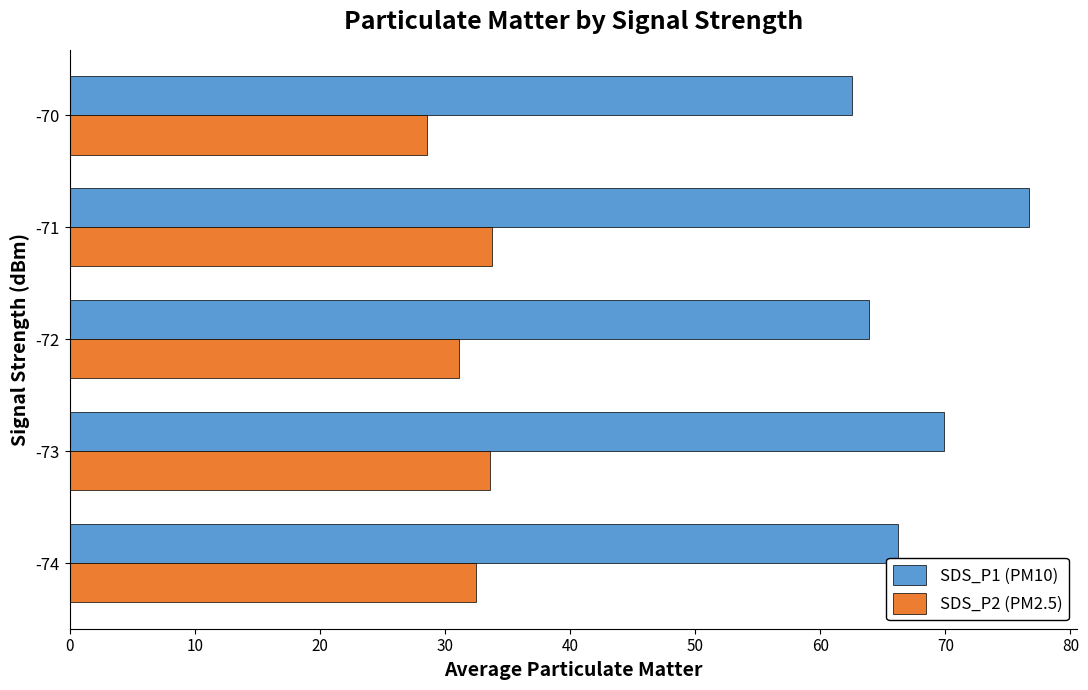

What value does the SDS_P1 (PM10) series have at -72?

63.9